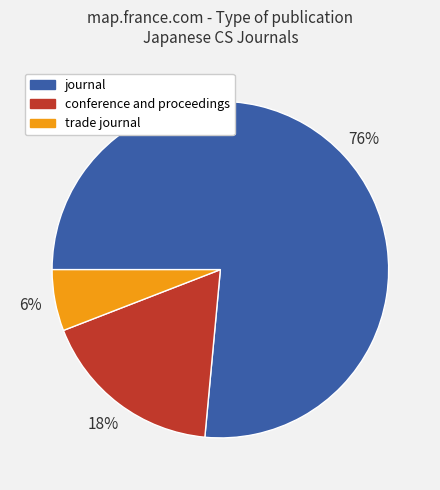

True or false: conference and proceedings accounts for 27% of the total.

False